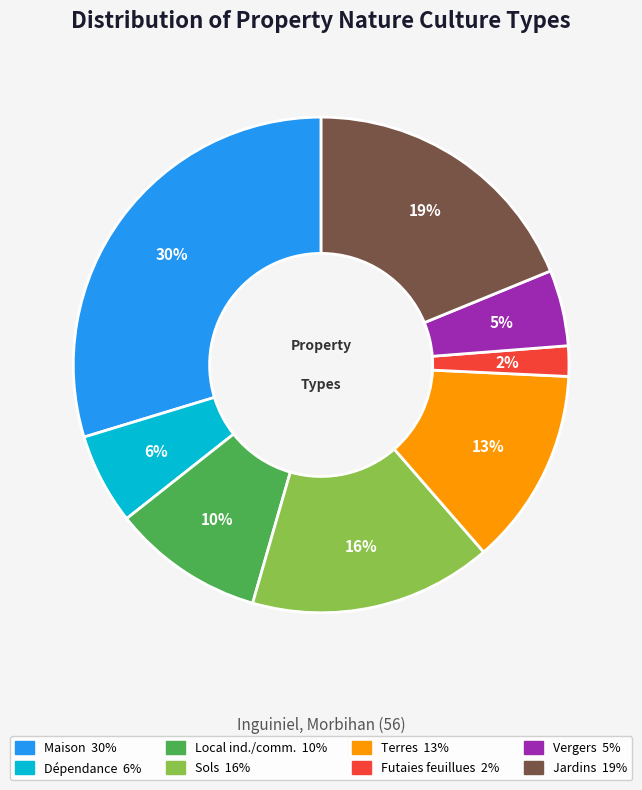

To the nearest percent, what is the average slice percentage?

12%